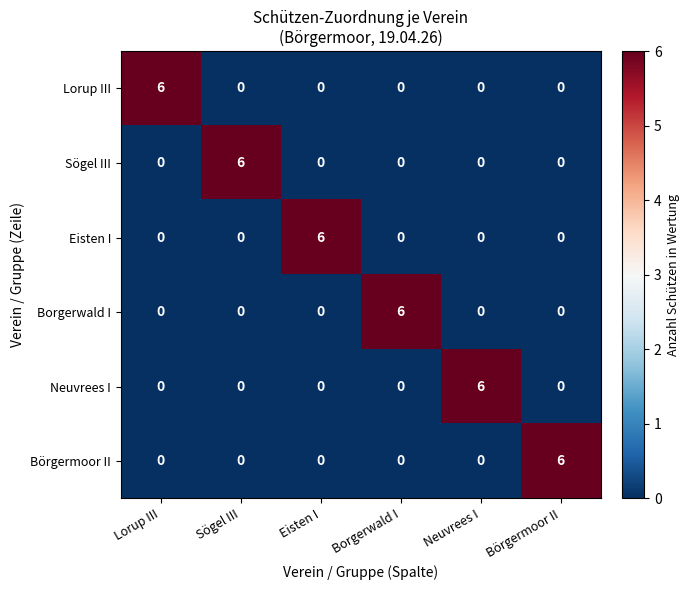

What is the approximate value of Sögel III at Sögel III?

6